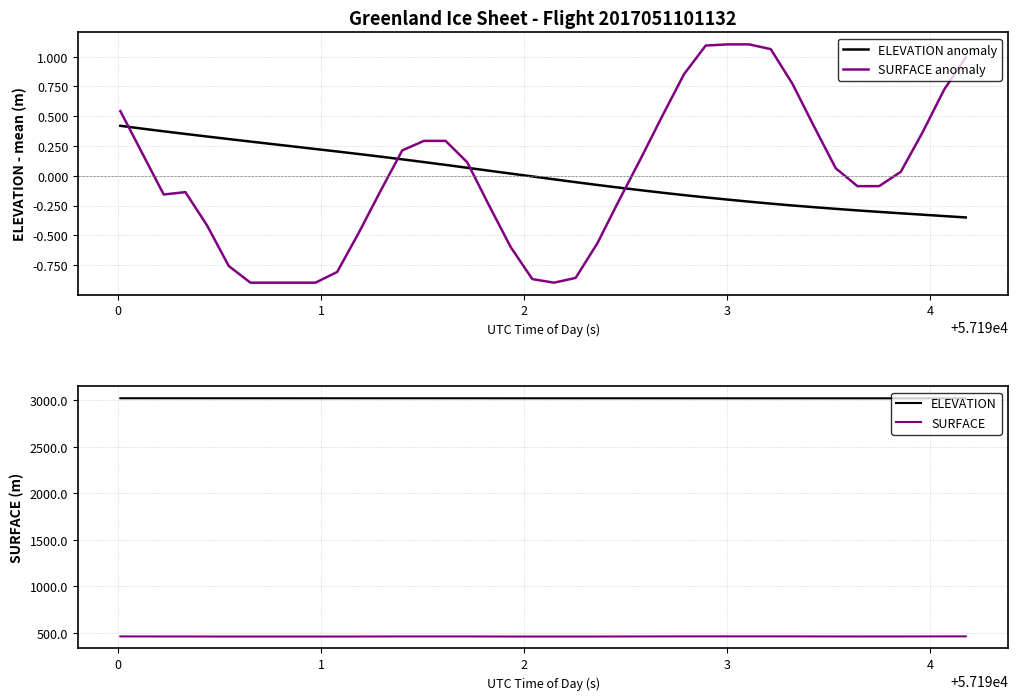

How many interior local valleys does the SURFACE series have?

2